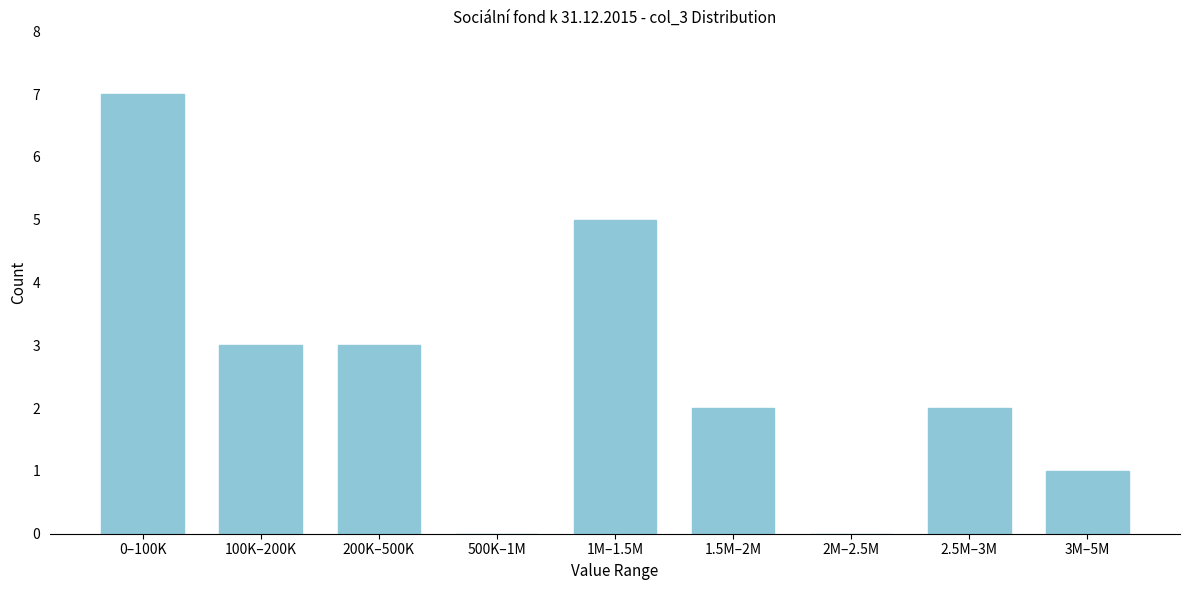

Reading right to left, extract all data points from this chart.

3M–5M=1	2.5M–3M=2	2M–2.5M=0	1.5M–2M=2	1M–1.5M=5	500K–1M=0	200K–500K=3	100K–200K=3	0–100K=7